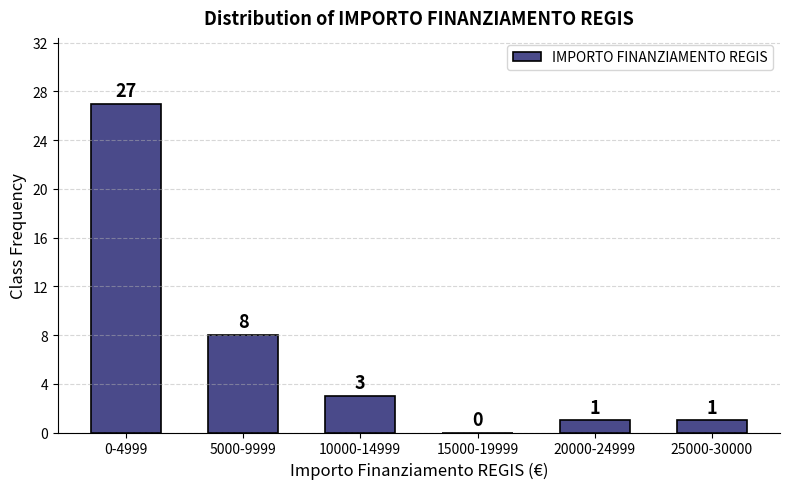

Reading left to right, what are all the values shown in this chart?

0-4999=27	5000-9999=8	10000-14999=3	15000-19999=0	20000-24999=1	25000-30000=1